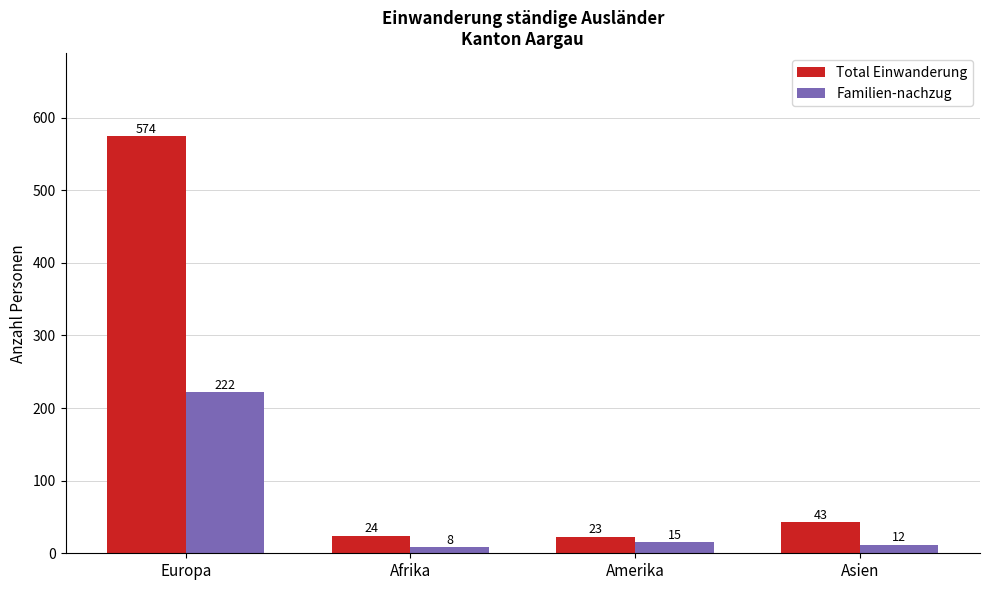

Reading left to right, list all the values displayed in this chart.

Total Einwanderung: 574	24	23	43
Familien-nachzug: 222	8	15	12